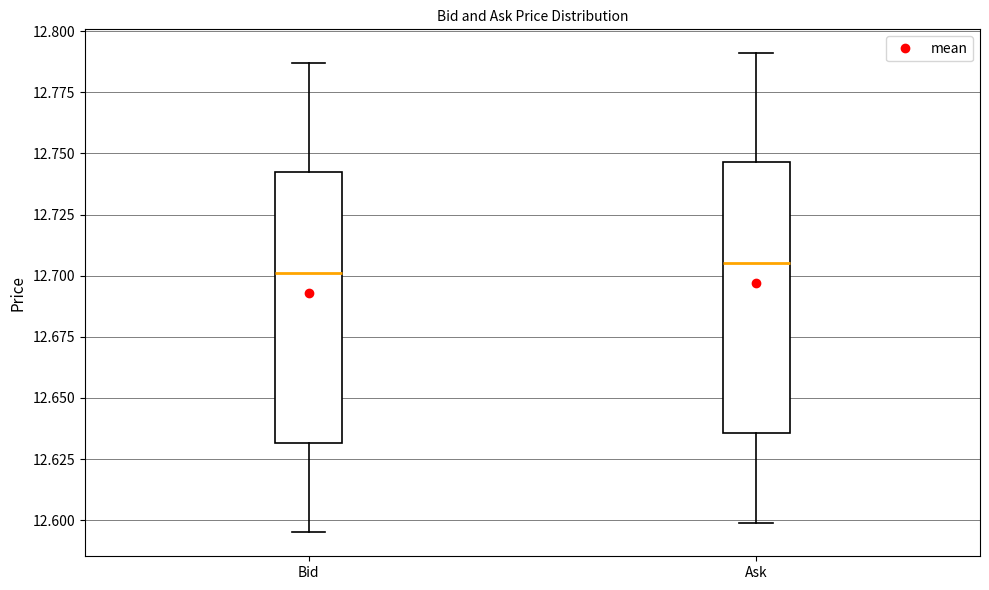

Where does the median line of the box for Bid sit on the y-axis? The values are not printed on the chart, so give them approximately, as read against the axis.

12.700